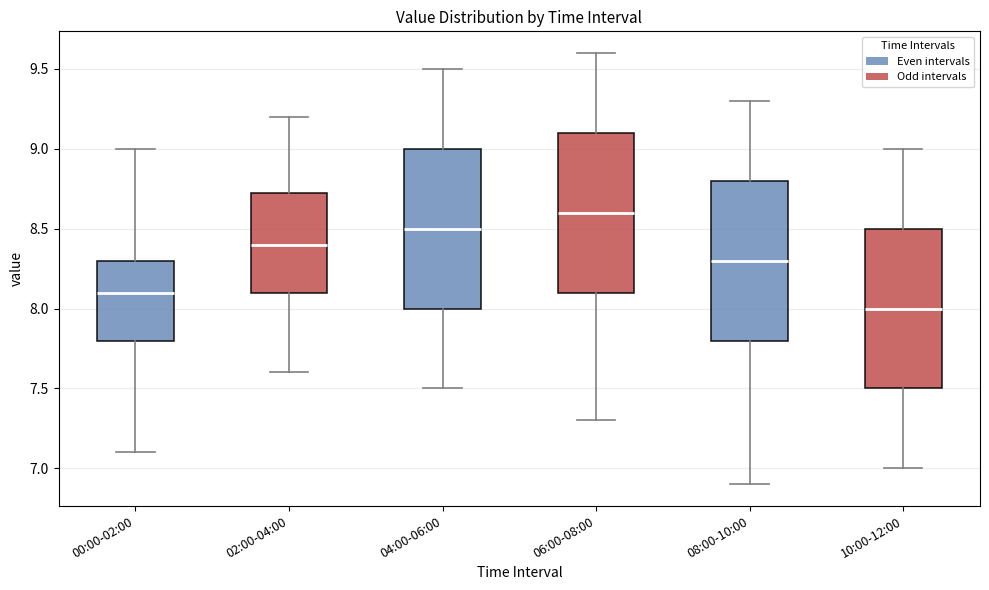

Where is the lower edge of the box for 02:00-04:00 on the y-axis? The values are not printed on the chart, so give them approximately, as read against the axis.

8.10